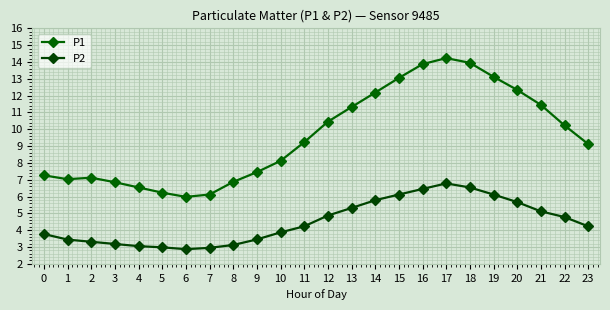

Between 17 and 12, which is larger?

17